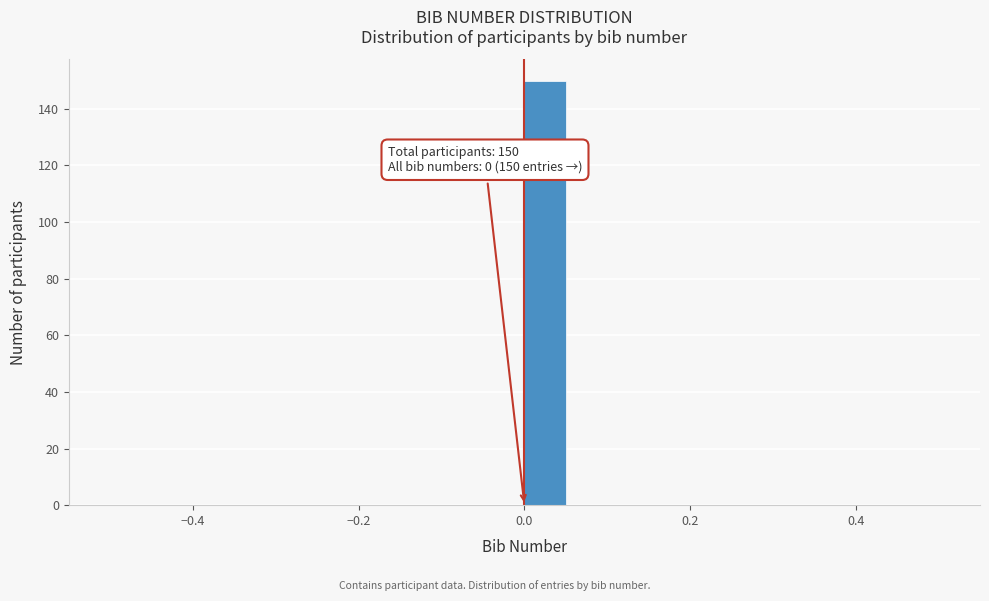

Read against the x-axis, roughly where is the centre of the tallest bar?

0.02